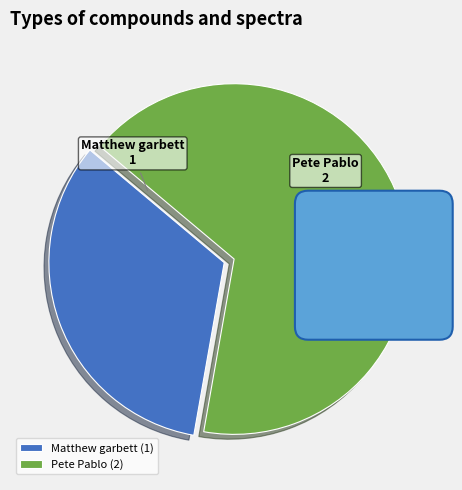

How many slices are in this pie chart?

2